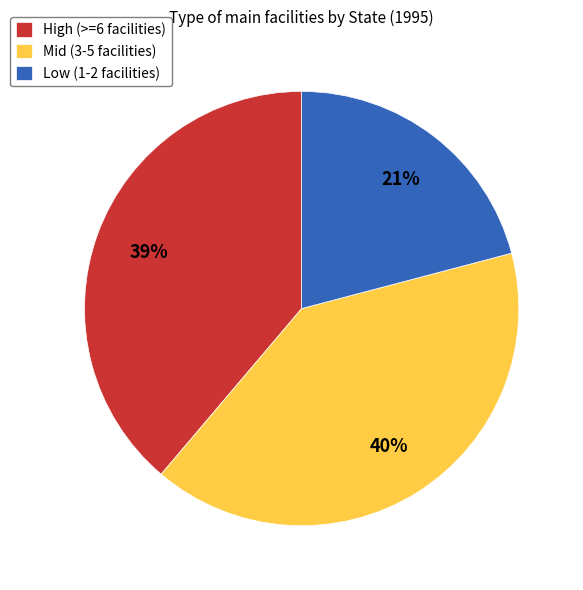

What is the ratio of the value at Low (1-2 facilities) to the value at High (>=6 facilities)?

0.5